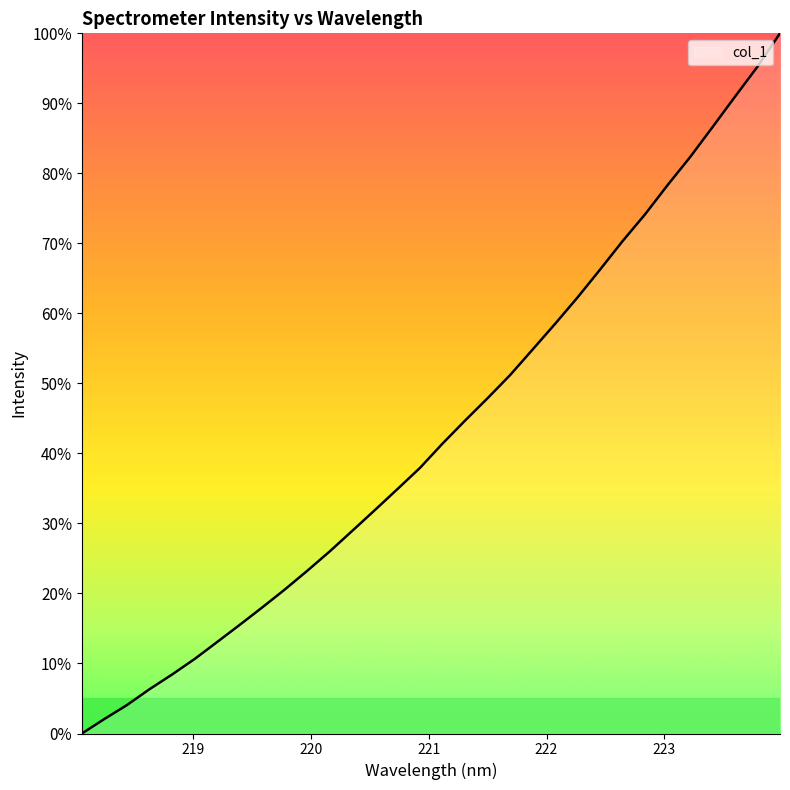

What is the maximum value shown in the chart?

100.0